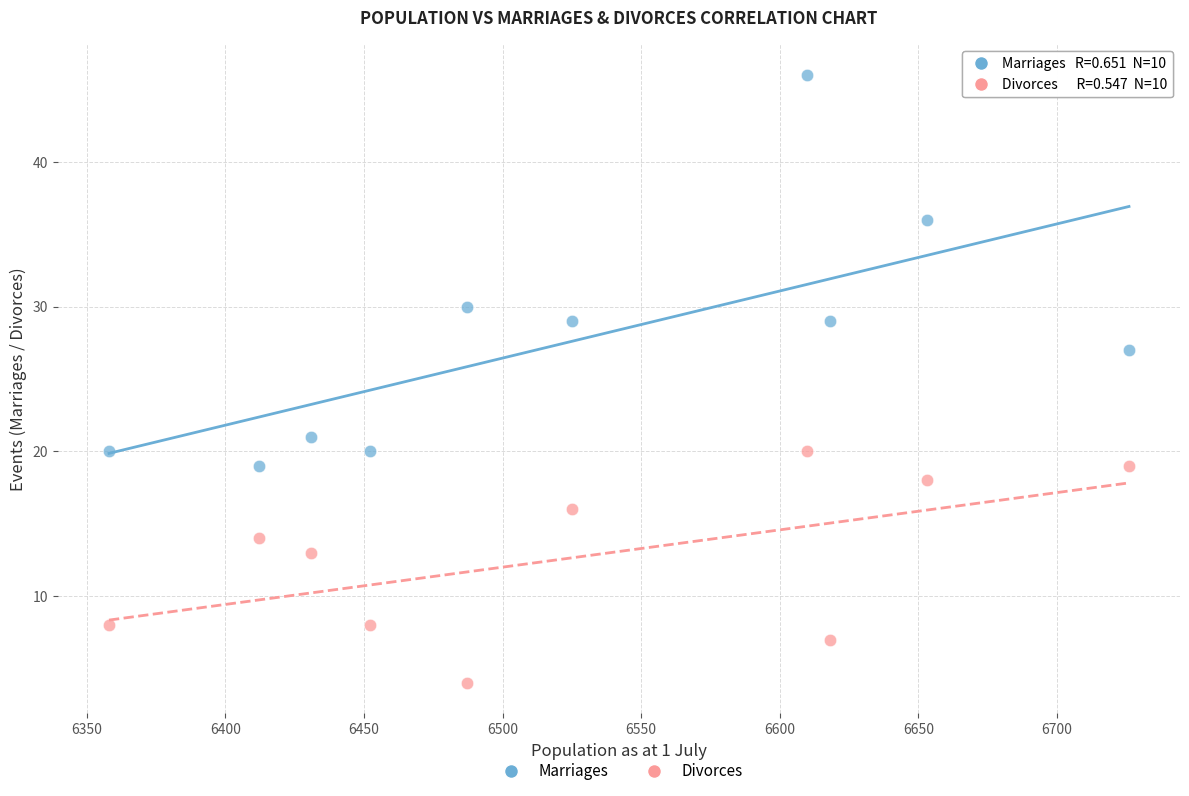

Which series has the widest spread of Y values?

Marriages